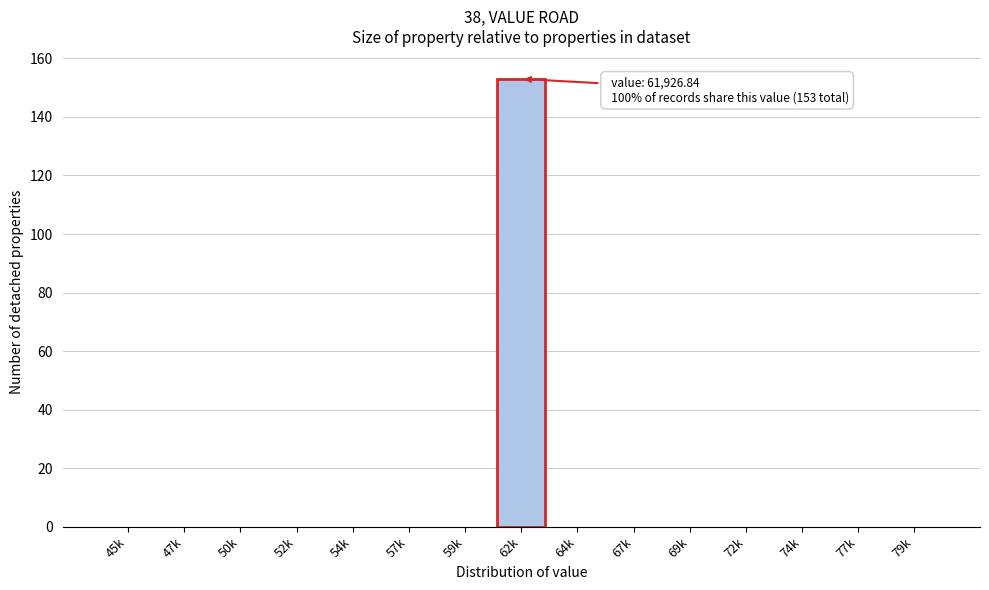

Reading left to right, what are all the values shown in this chart?

45k=0	47k=0	50k=0	52k=0	54k=0	57k=0	59k=0	62k=153	64k=0	67k=0	69k=0	72k=0	74k=0	77k=0	79k=0